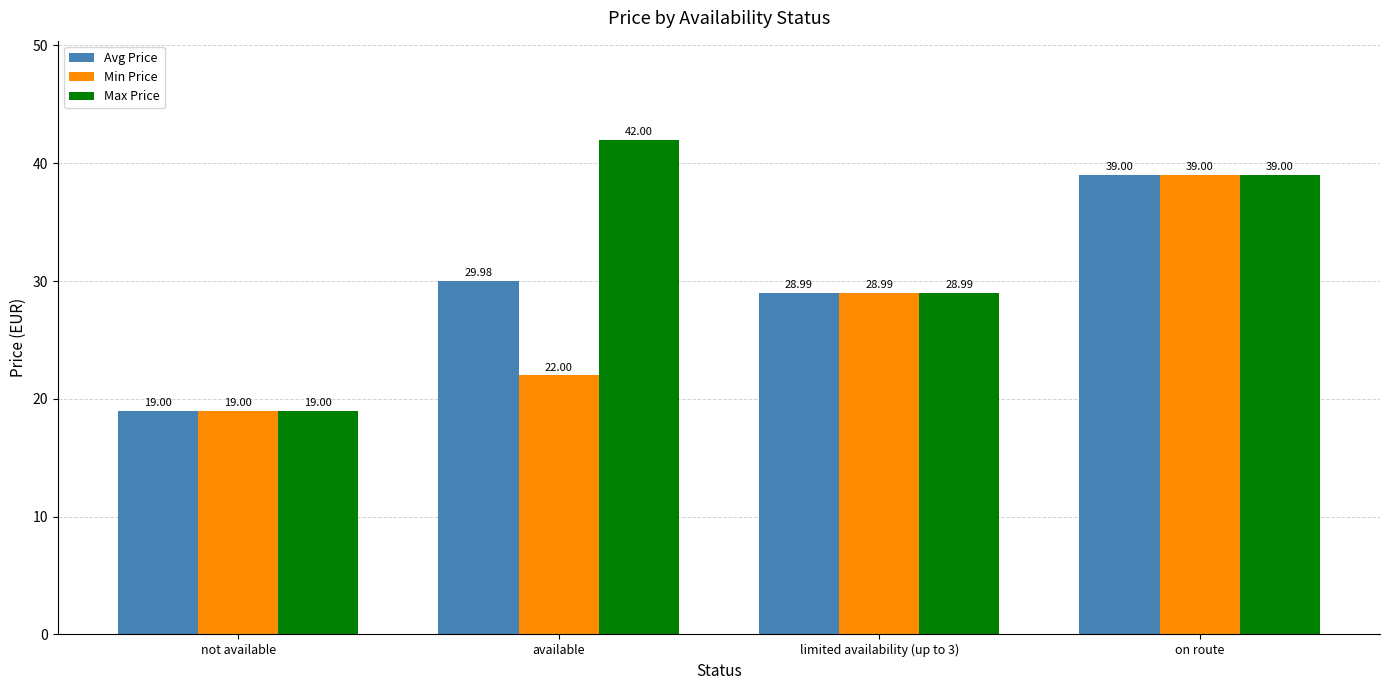

What is the sum of the Avg Price values at available and not available?

49.0